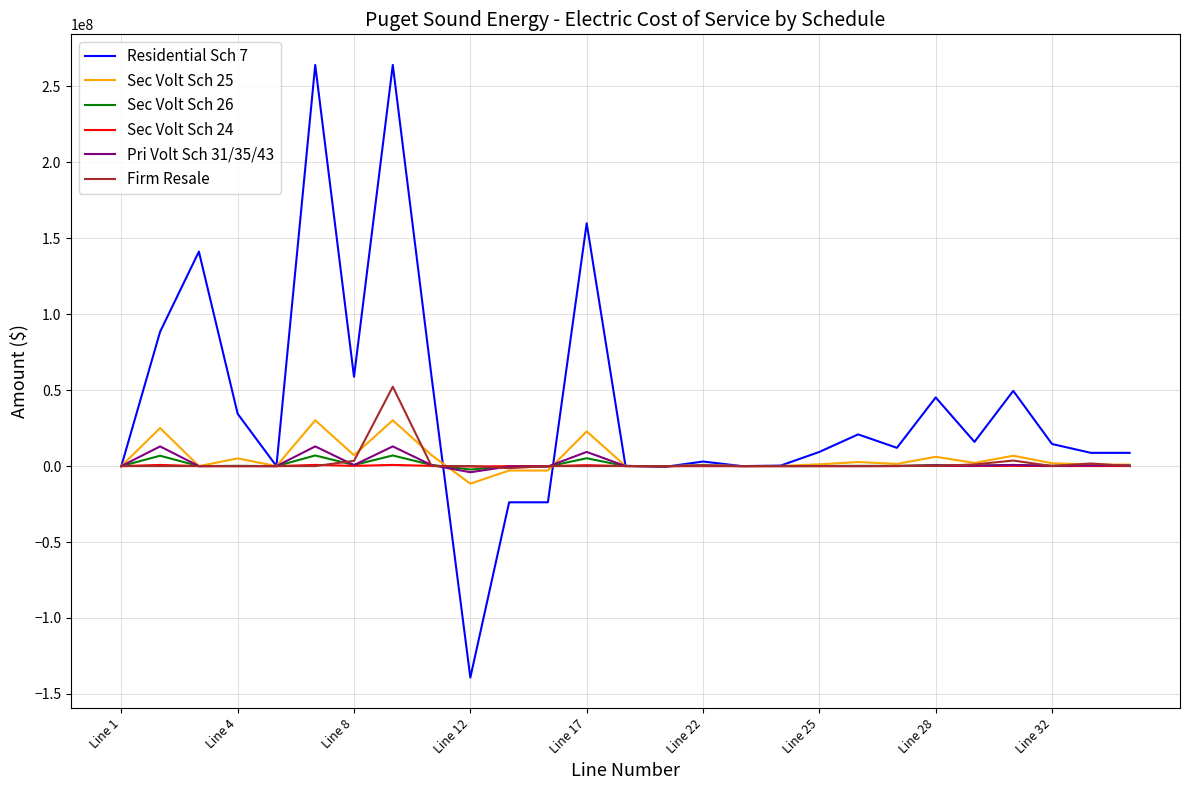

List the series in order of their peak value, highest first.

Residential Sch 7, Firm Resale, Sec Volt Sch 25, Pri Volt Sch 31/35/43, Sec Volt Sch 26, Sec Volt Sch 24